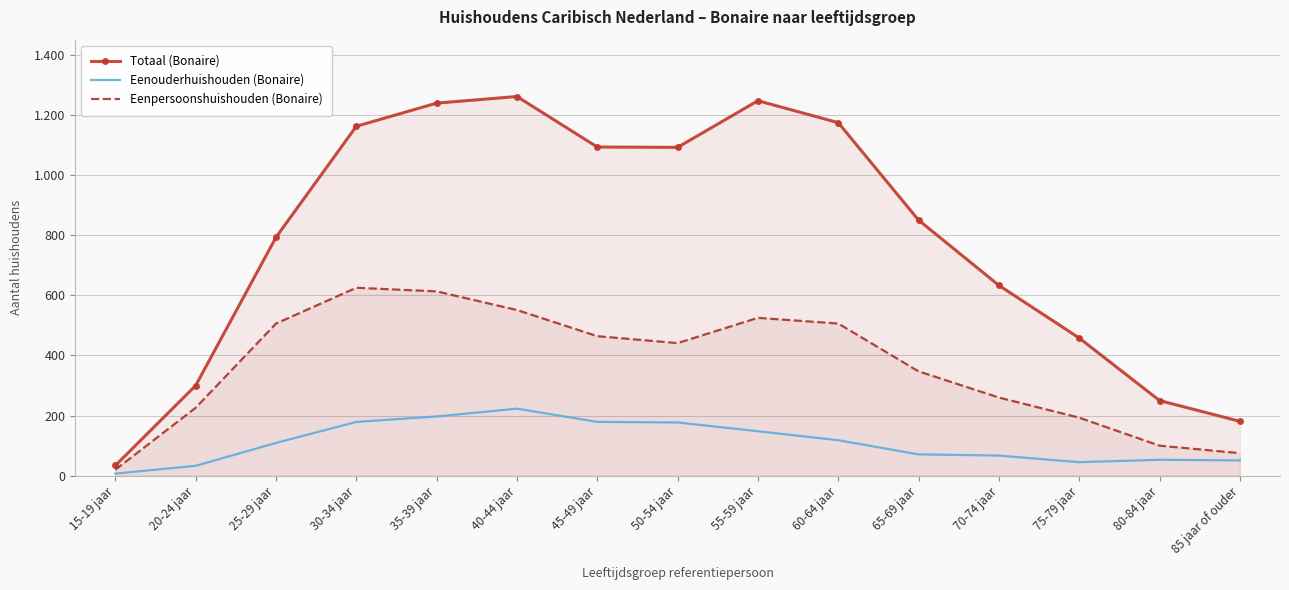

What position from the left is 45-49 jaar?

7